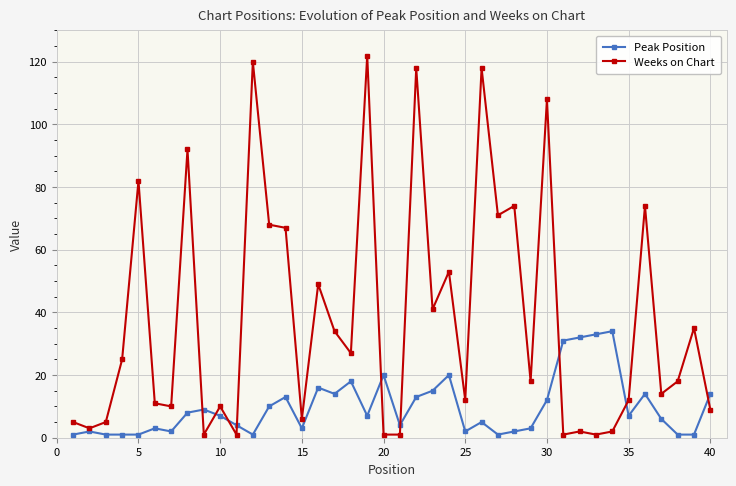

True or false: Weeks on Chart has more than 1 points higher than both neighbors.

True